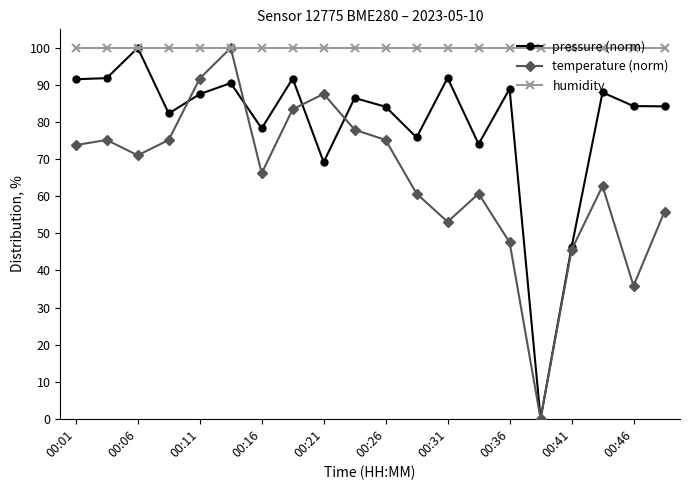

What is the maximum value for temperature (norm)?

100.0